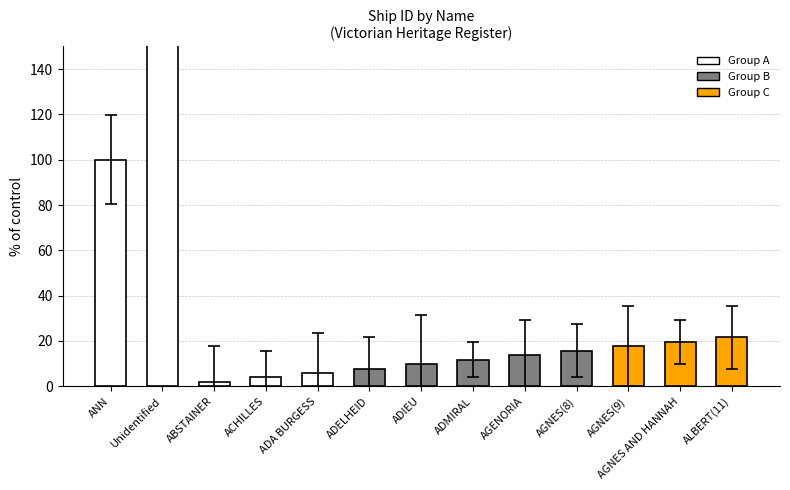

What is the value of the 12th bar from the left?

19.6